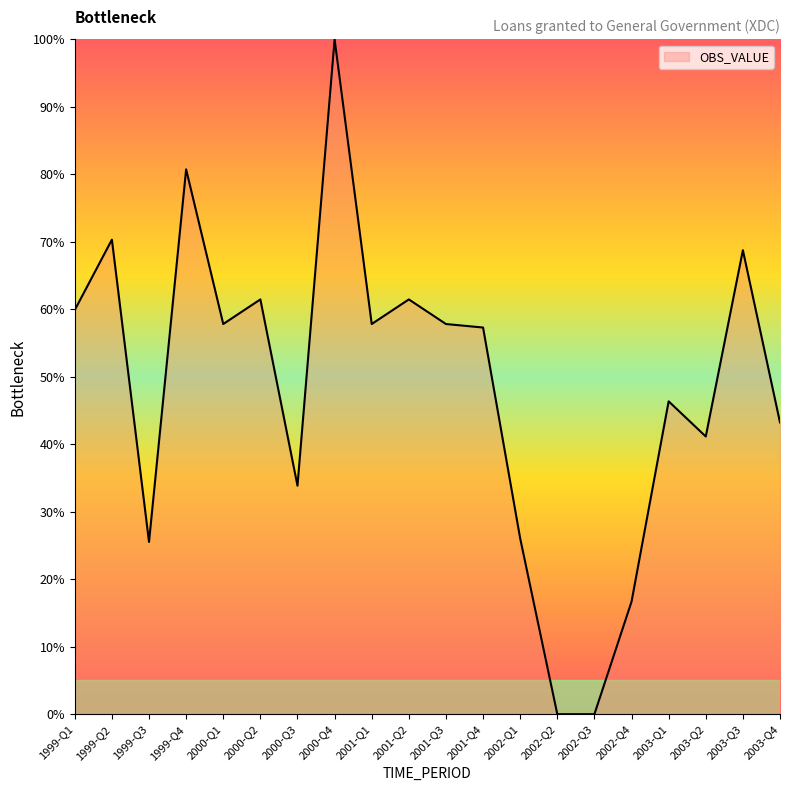

What is the difference between the values at 2003-Q3 and 2000-Q3?

34.9